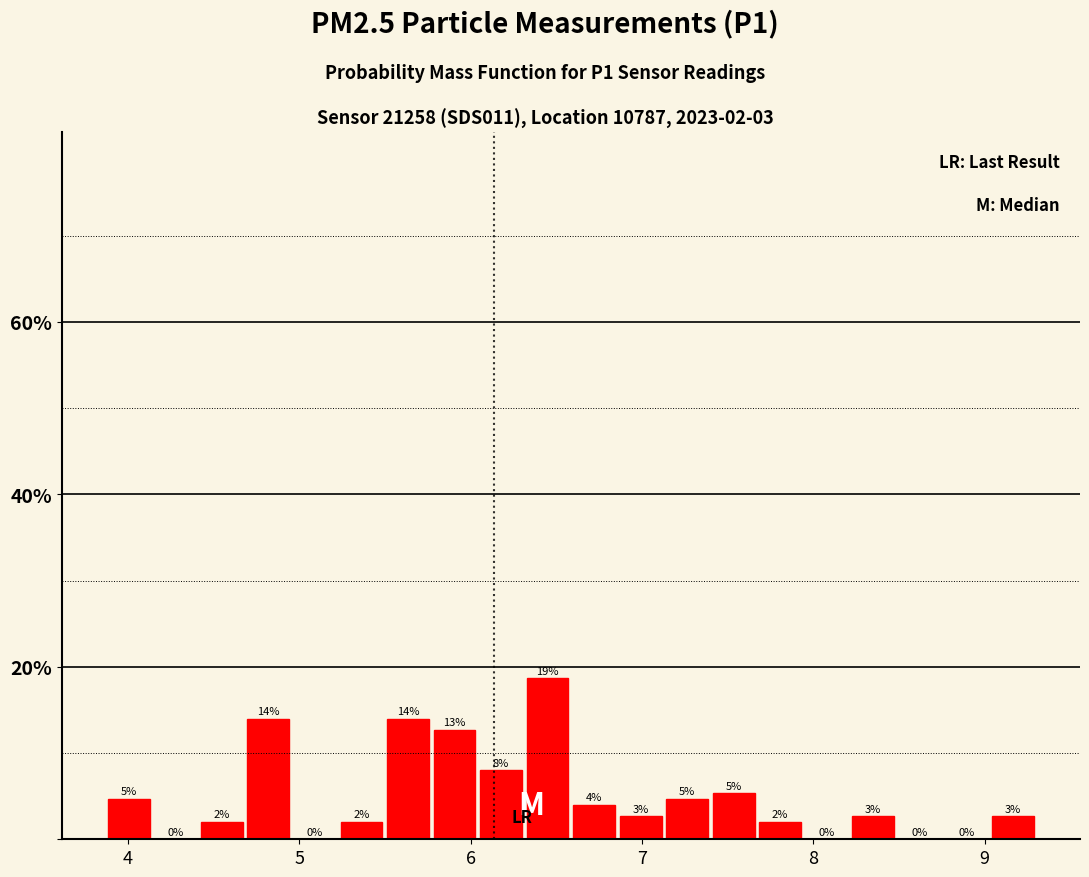

Read against the x-axis, roughly where is the centre of the tallest bar?

6.4